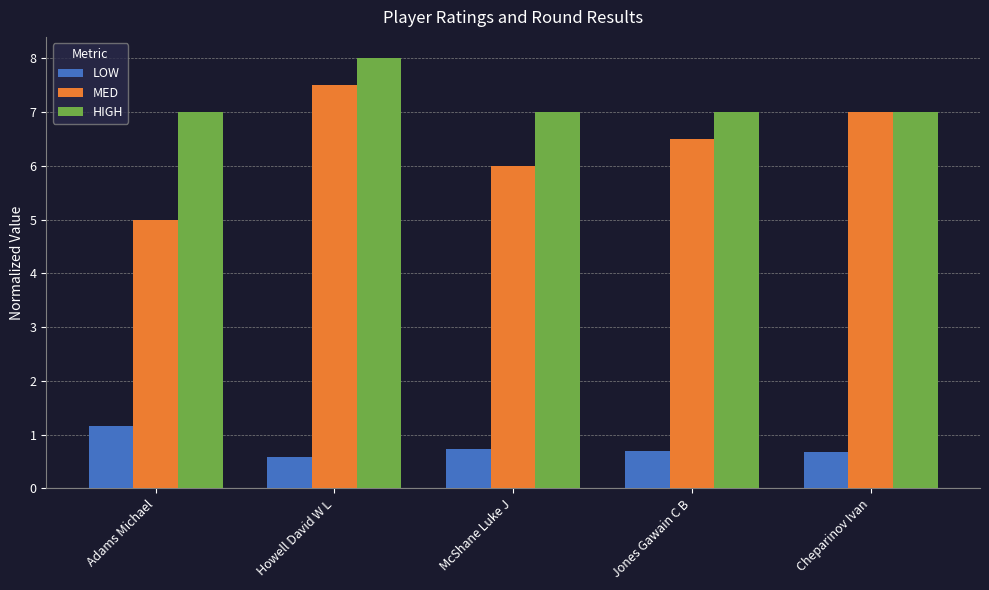

What is the difference between the highest and lowest values at Howell David W L?

7.4